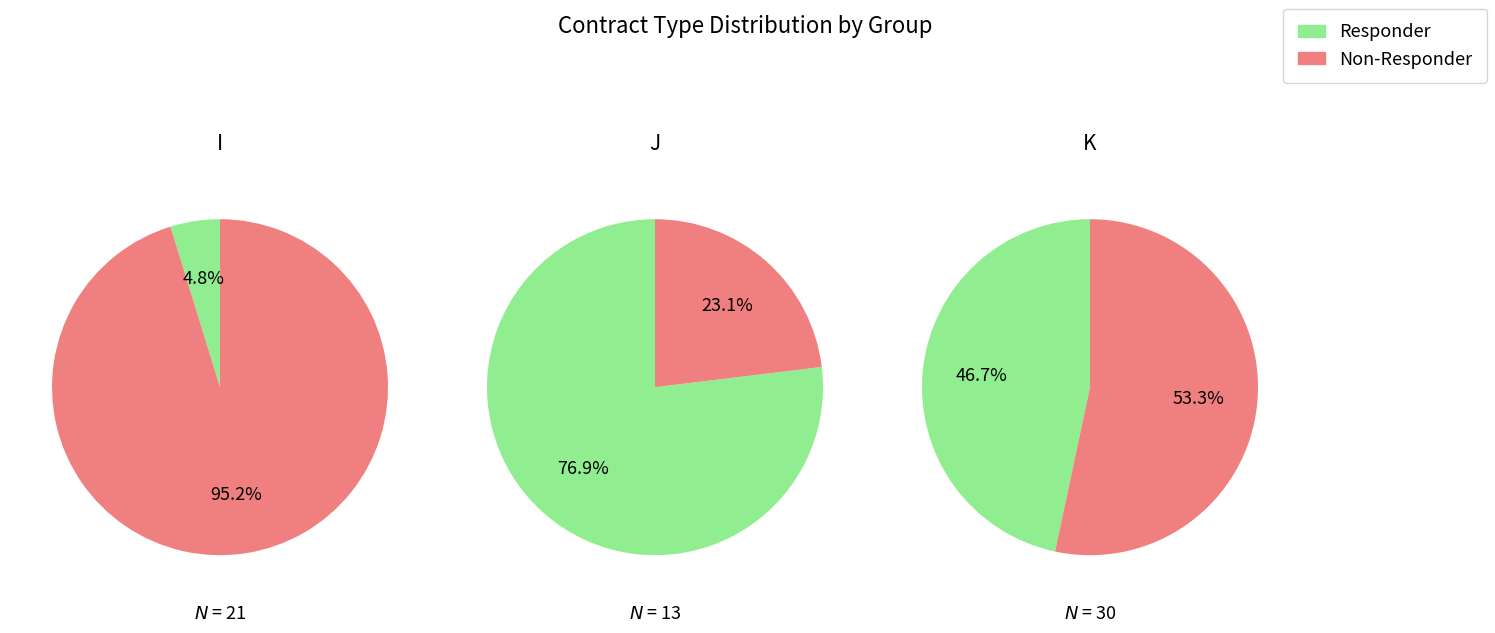

Do K and J together represent more than half of the pie?

Yes